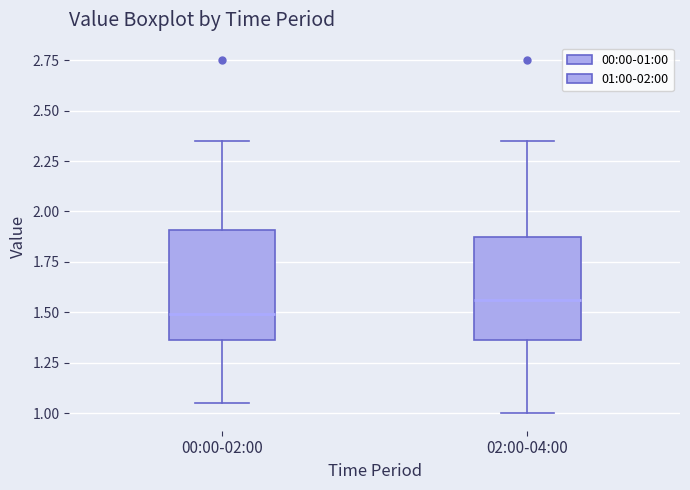

Where is the upper edge of the box for 02:00-04:00 on the y-axis? The values are not printed on the chart, so give them approximately, as read against the axis.

1.85